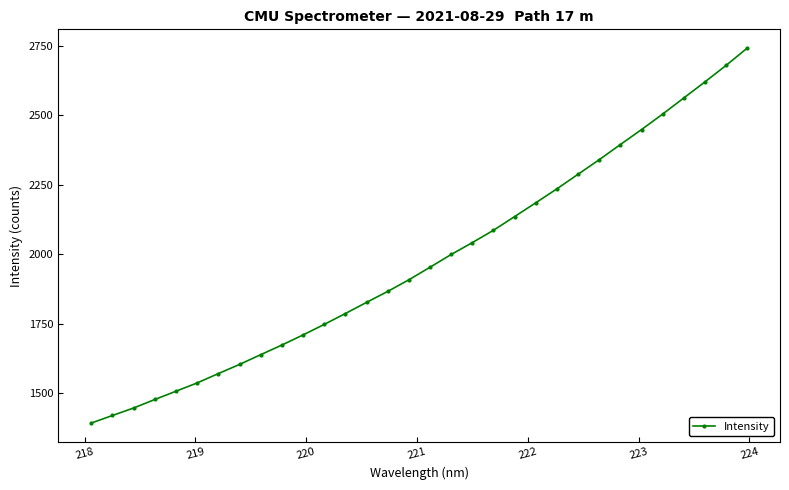

What is the smallest value displayed?

1392.2